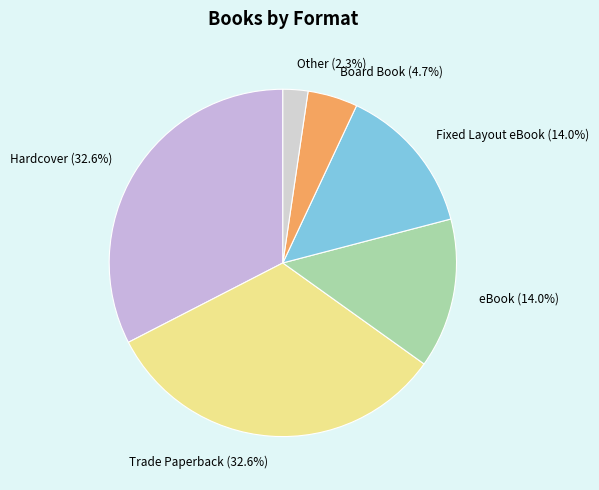

Is Fixed Layout eBook the majority of the pie?

No